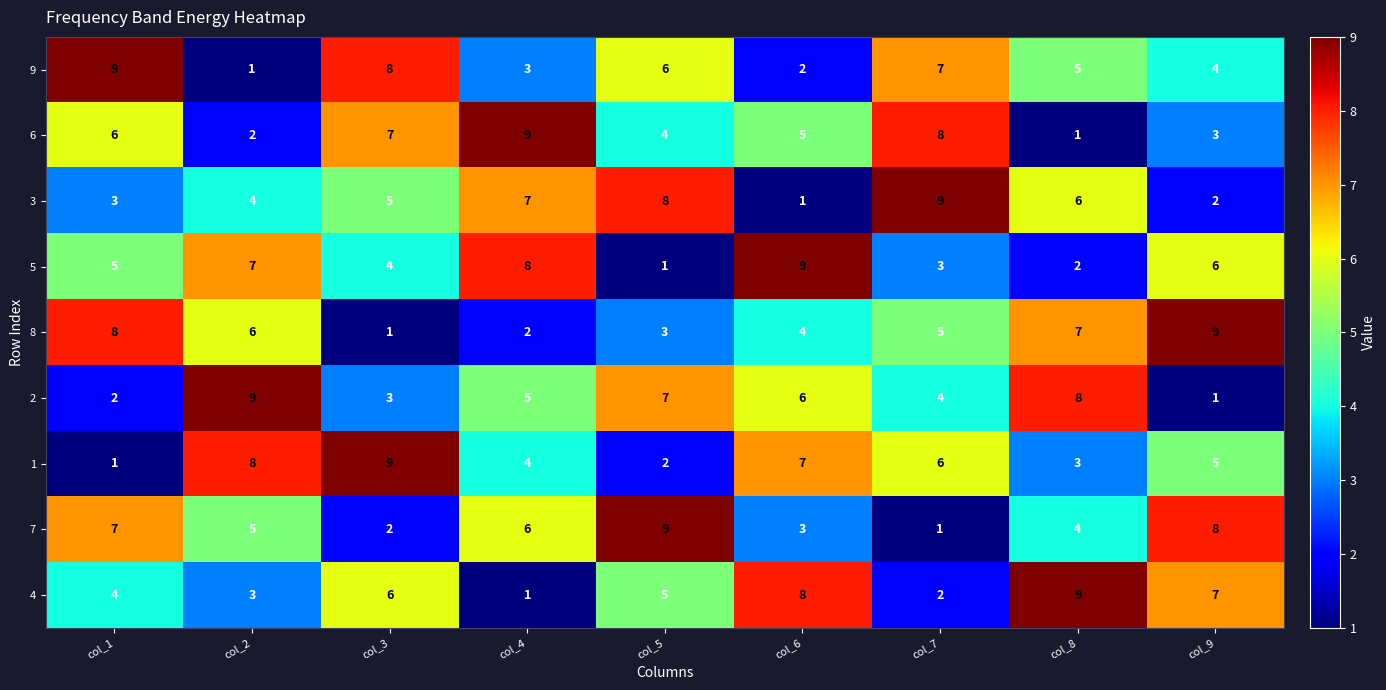

Where does the 2 series first go above 5?

col_2